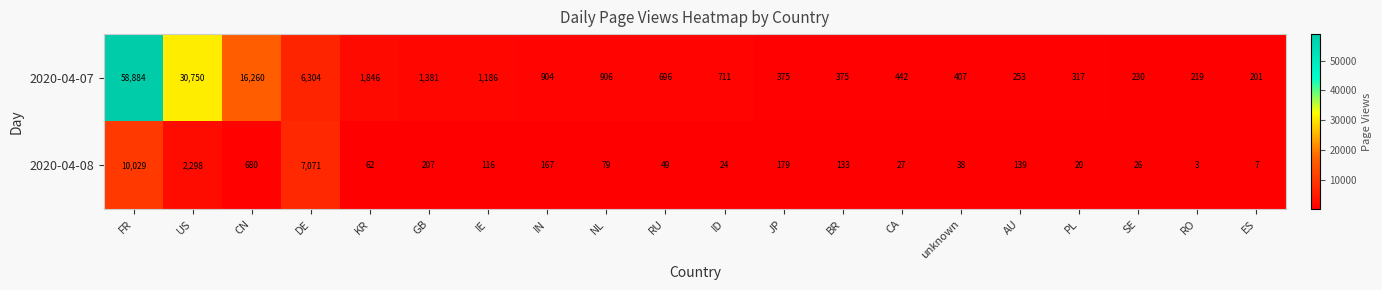

How many distinct data groups are displayed?

2